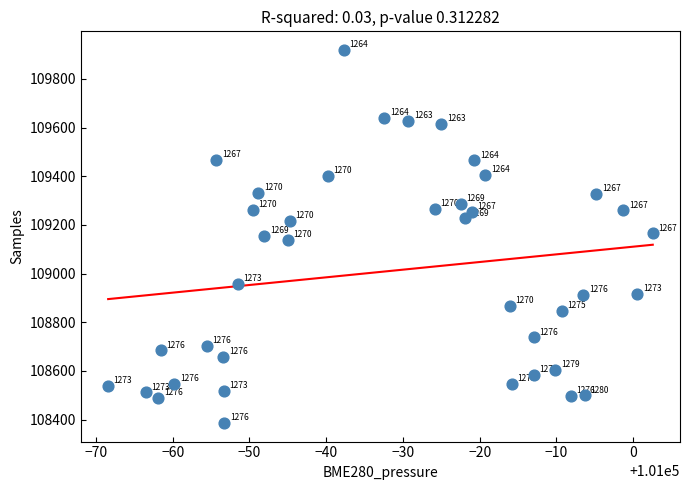

What Y value in the scatter plot is closest to 109152?

109154